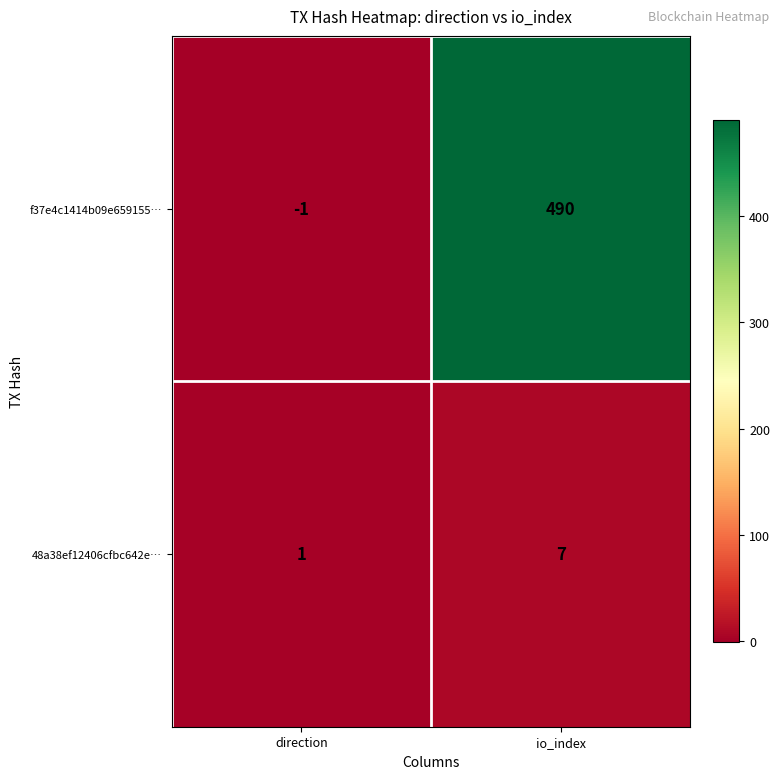

Between direction and io_index, which series saw the biggest shift?

f37e4c1414b09e659155…